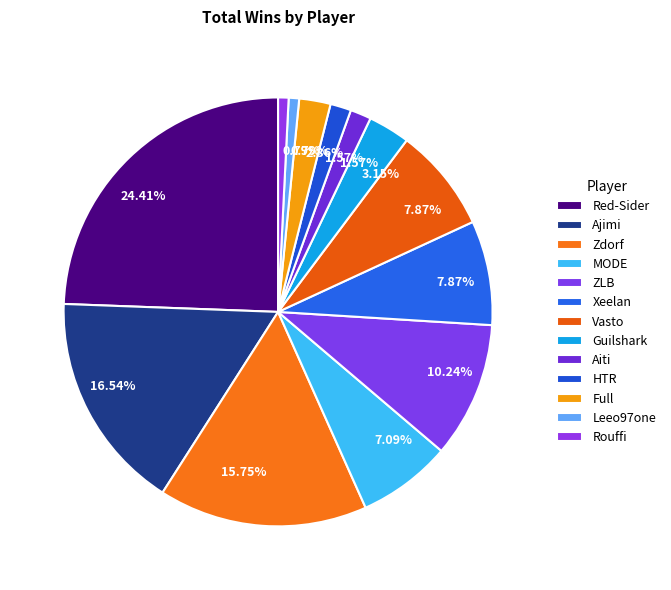

Count the number of slices in the pie.

13